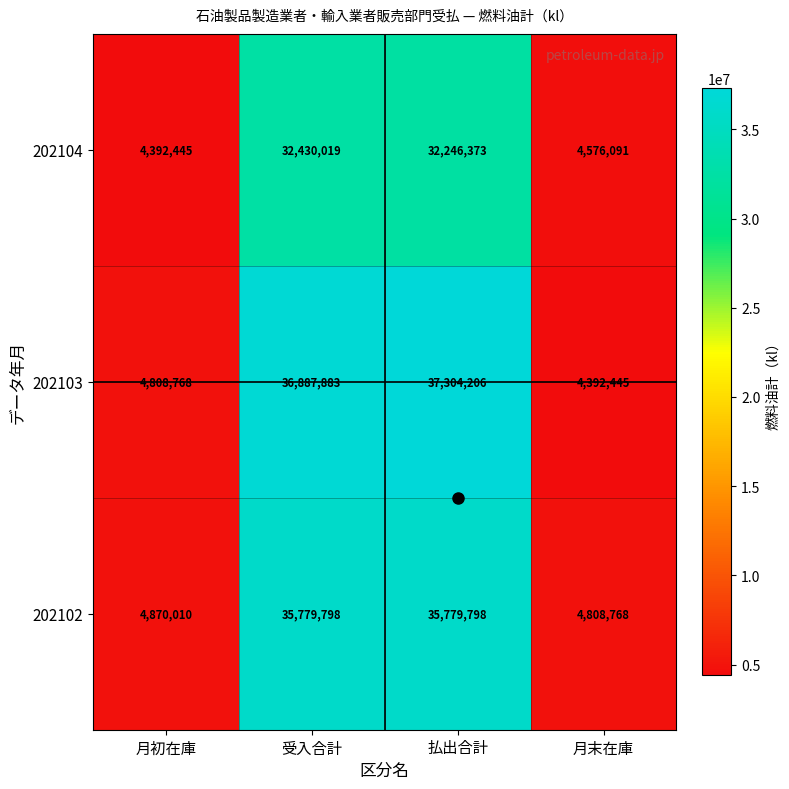

Rank the series by their average value, from highest to lowest.

202103, 202102, 202104